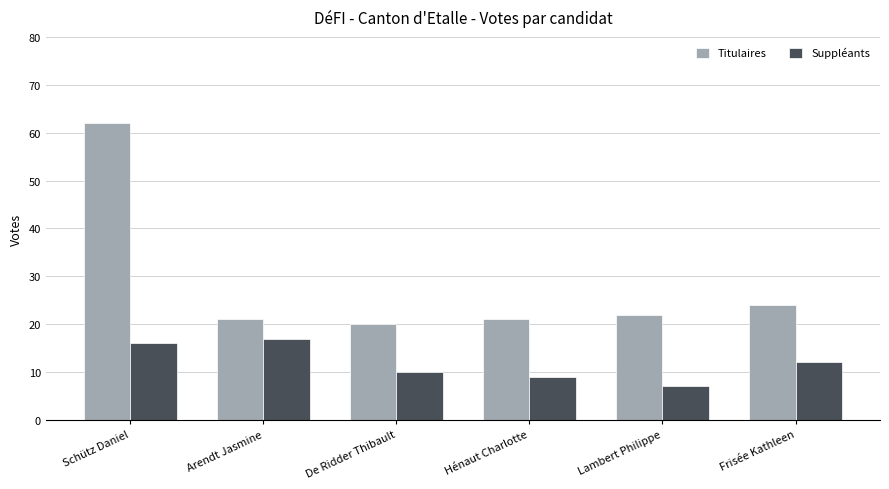

Reading left to right, transcribe all the data shown in this chart.

Titulaires: 62	21	20	21	22	24
Suppléants: 16	17	10	9	7	12